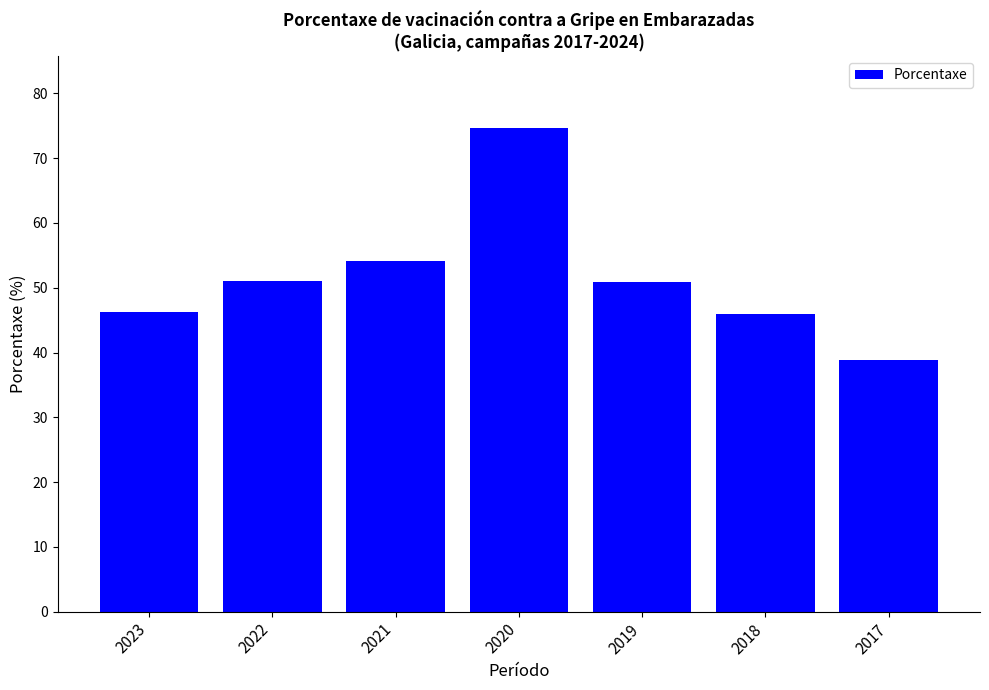

What is the difference between the maximum and minimum values?

35.8